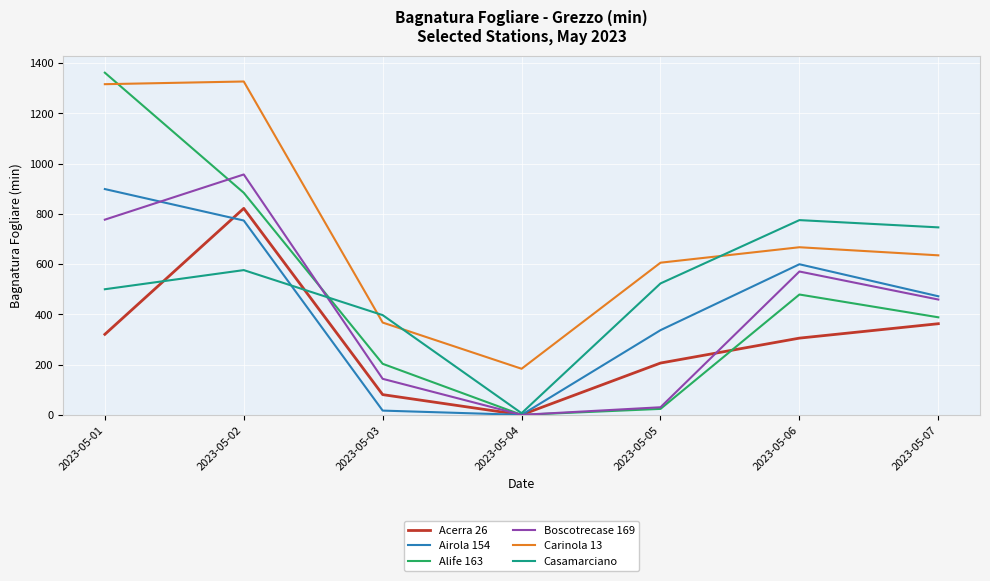

In Boscotrecase 169, how many points are lower than both neighbors (excluding endpoints)?

1